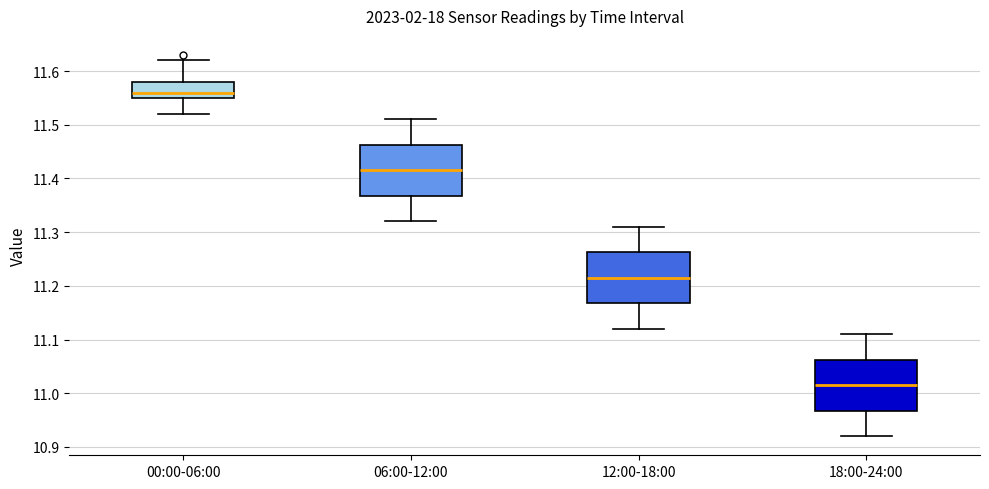

Reading left to right, transcribe this box plot: for each box, give where its median line is, the range the box spans, and where its two whiskers end, as read against the y-axis. The values are not printed on the chart, so give them approximately, as read against the axis.

00:00-06:00: median 11.56, box 11.55 to 11.58, whiskers 11.52 to 11.62
06:00-12:00: median 11.42, box 11.37 to 11.46, whiskers 11.32 to 11.51
12:00-18:00: median 11.22, box 11.17 to 11.26, whiskers 11.12 to 11.31
18:00-24:00: median 11.02, box 10.97 to 11.06, whiskers 10.92 to 11.11